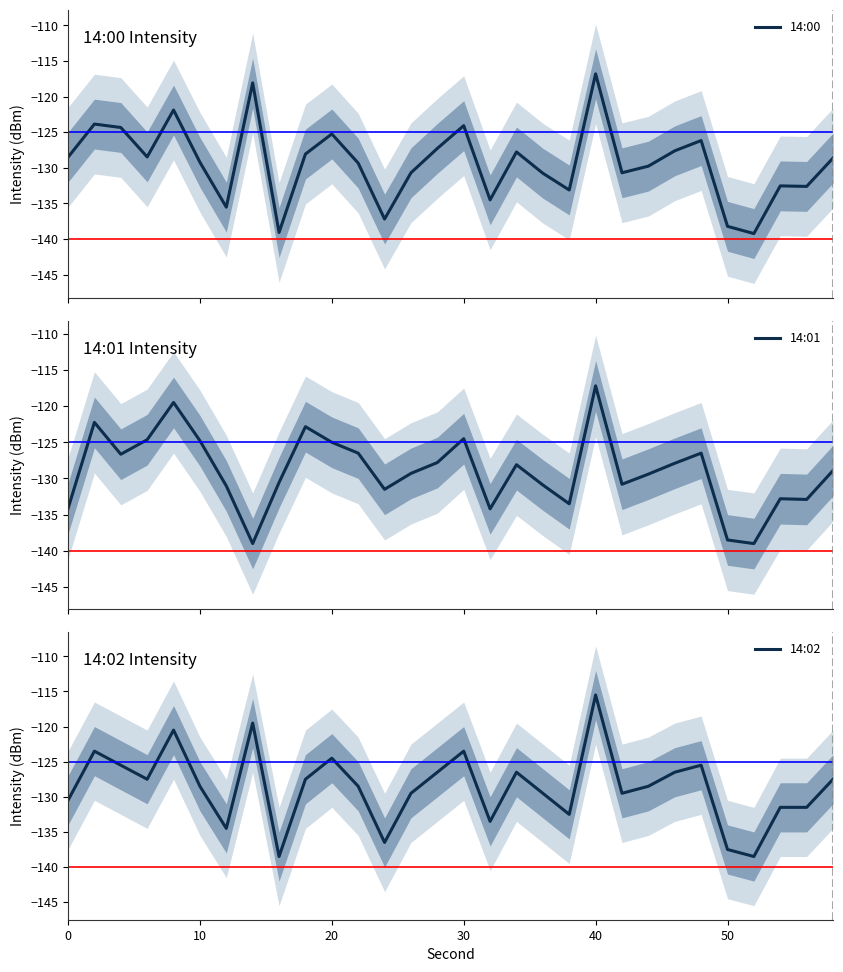

What is the minimum value for 14:00?

-139.2